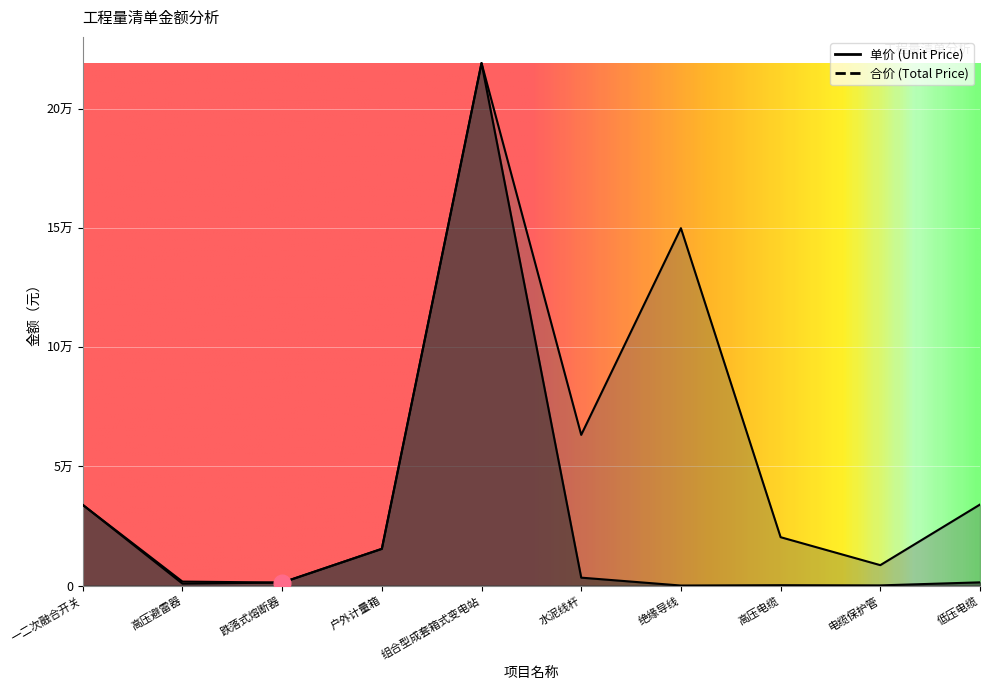

True or false: 合价 (Total Price) has a value of 101083.1 at 水泥线杆.

False